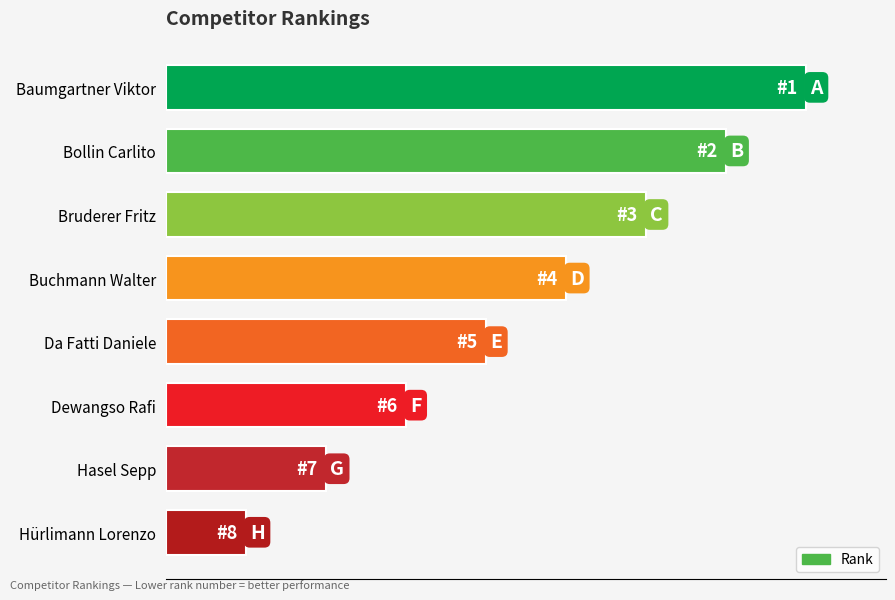

What is the minimum value shown in the chart?

1